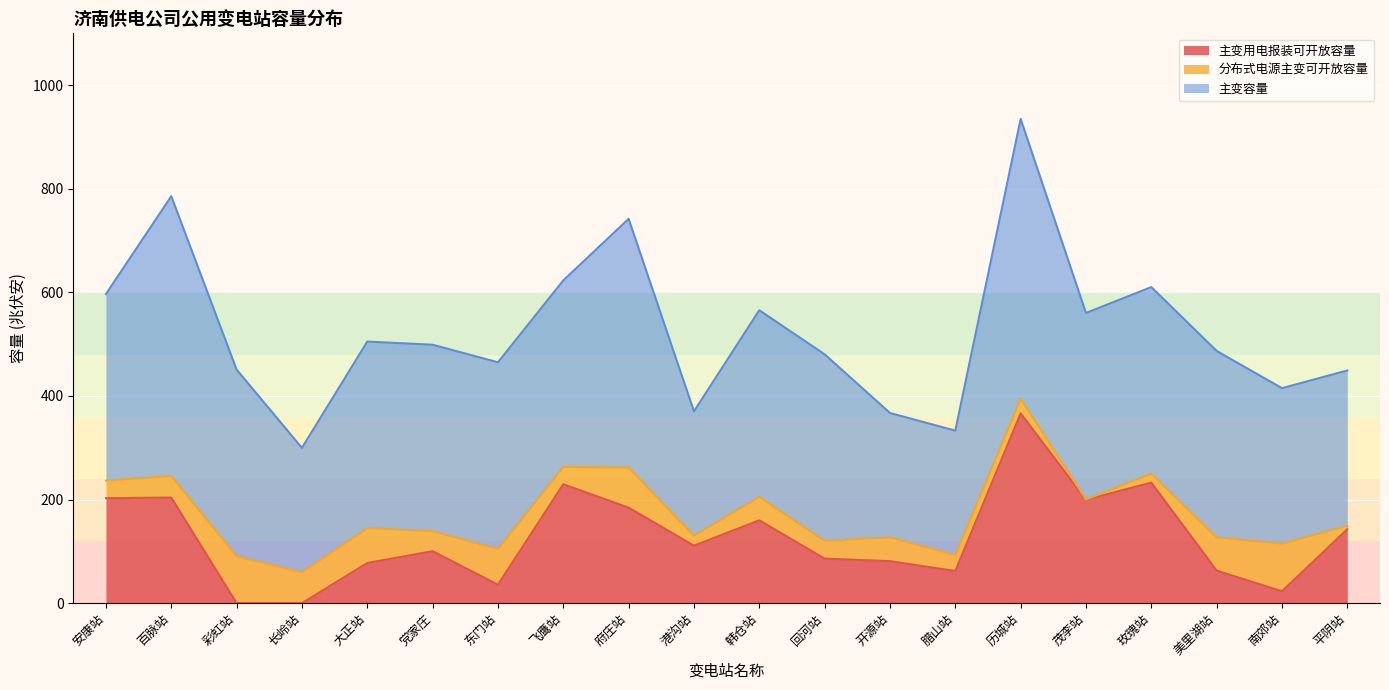

At which label does 分布式电源主变可开放容量 first exceed 41?

百脉站